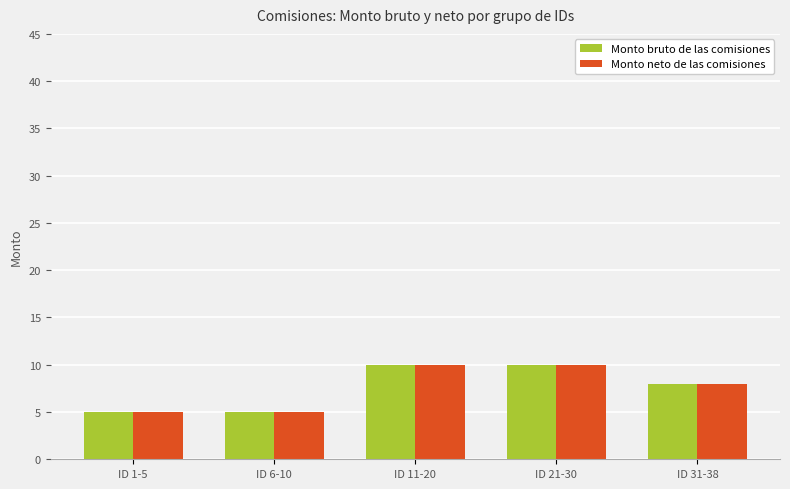

What is the total value across all series at ID 6-10?

10